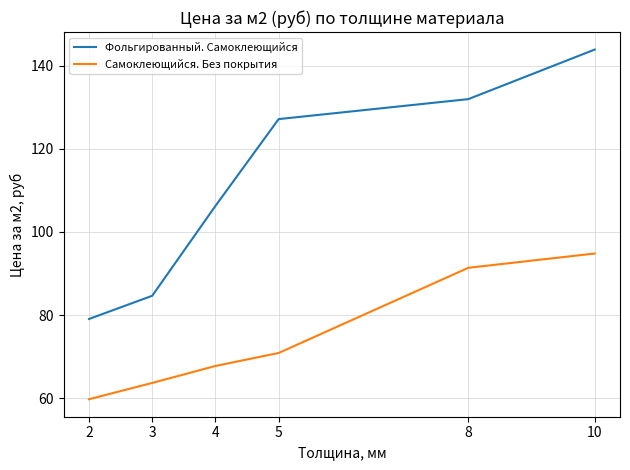

The Фольгированный. Самоклеющийся series shows 84.6 at 3. True or false?

True